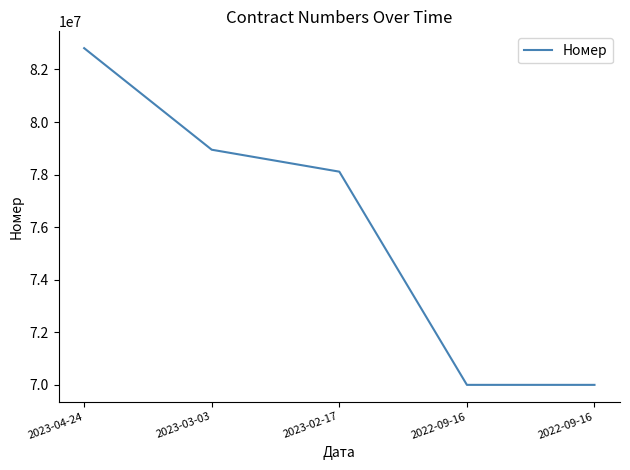

Reading left to right, list all the values displayed in this chart.

82809276	78945489	78110906	69999079	69999078